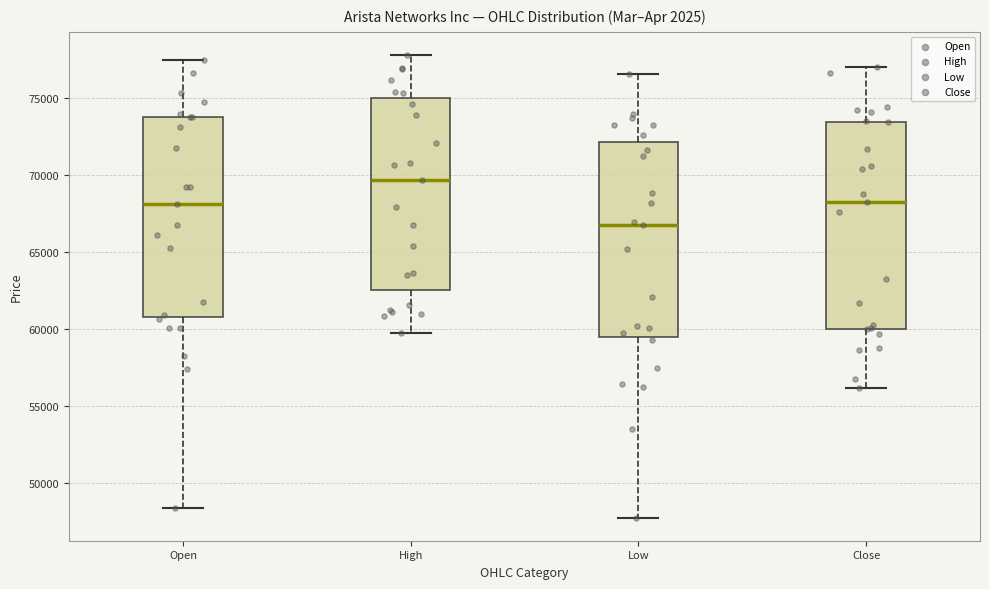

Which box's median line is the lowest?

Low